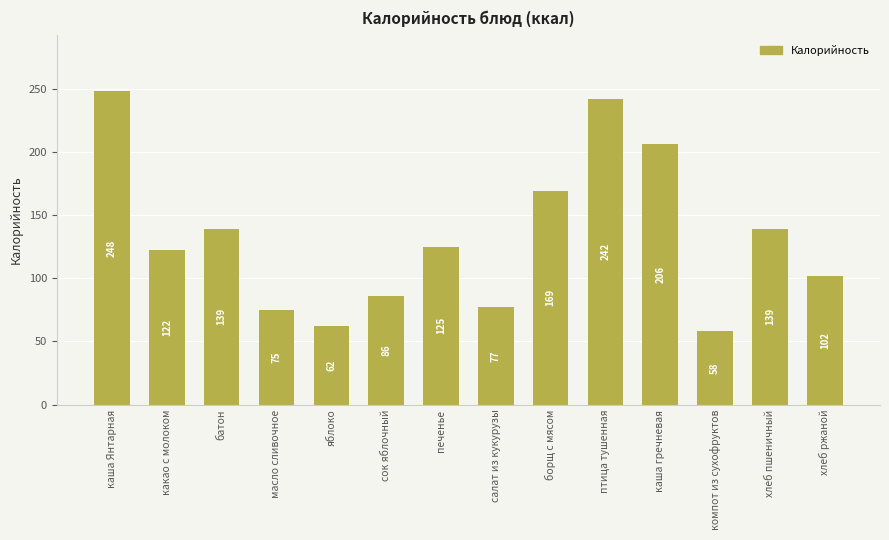

What is the average value?

132